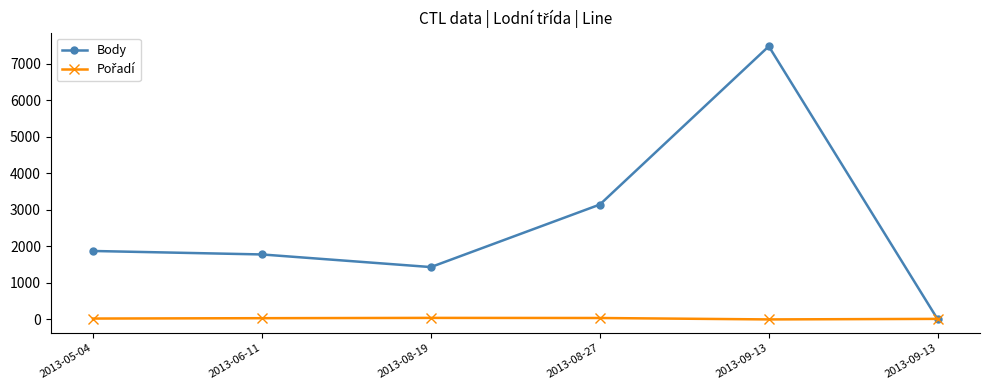

Count the number of data series in this chart.

2